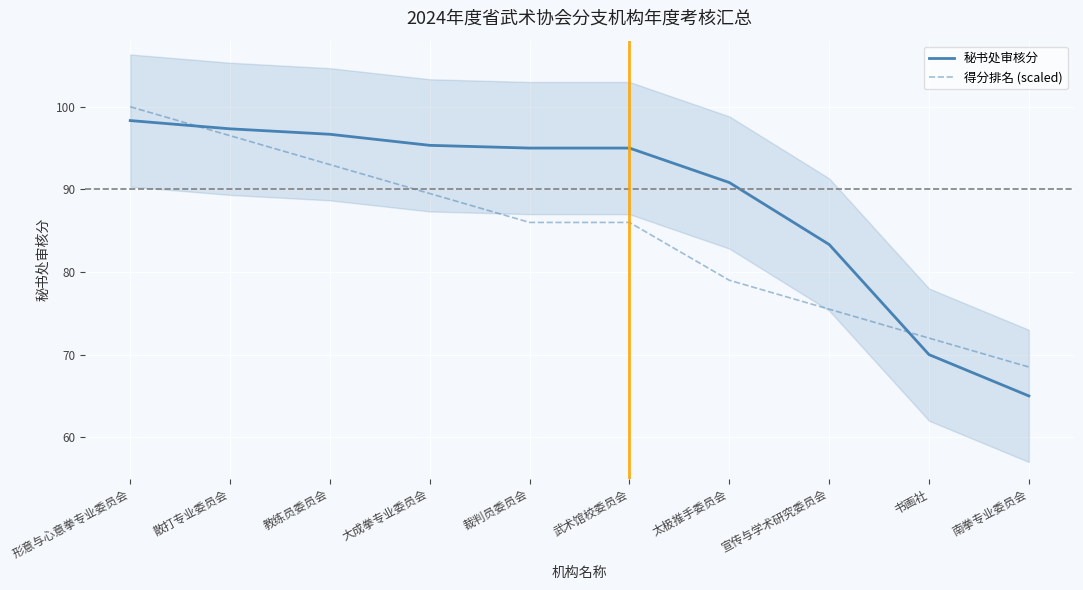

What is the smallest value displayed?

65.0